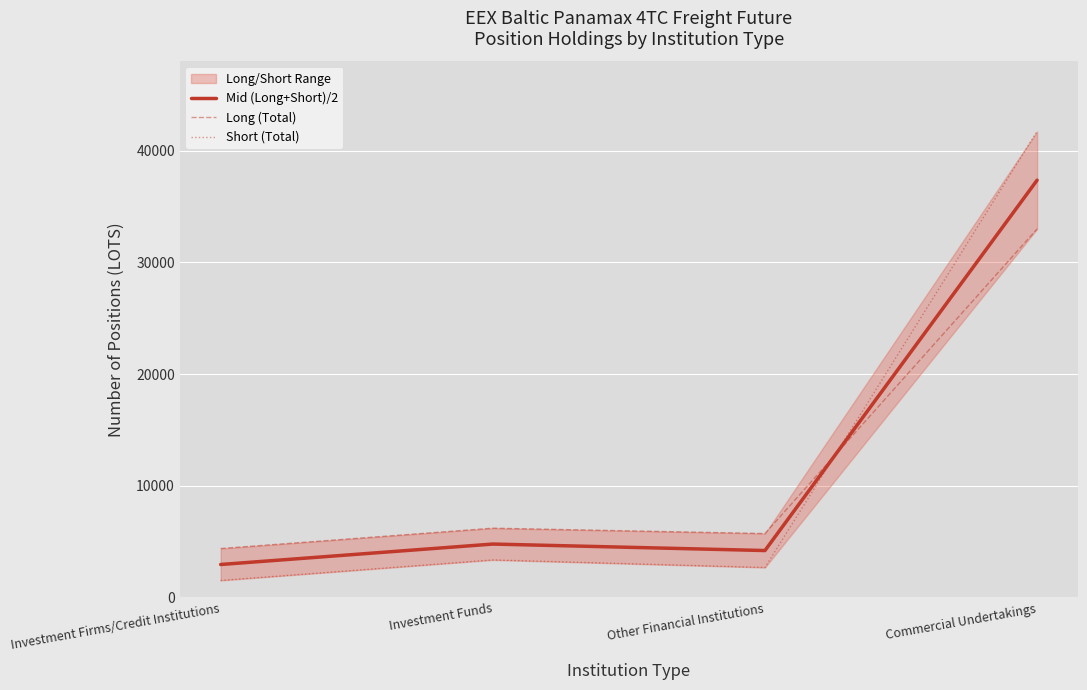

The Long (Total) series shows 32999.8 at Commercial Undertakings. True or false?

True